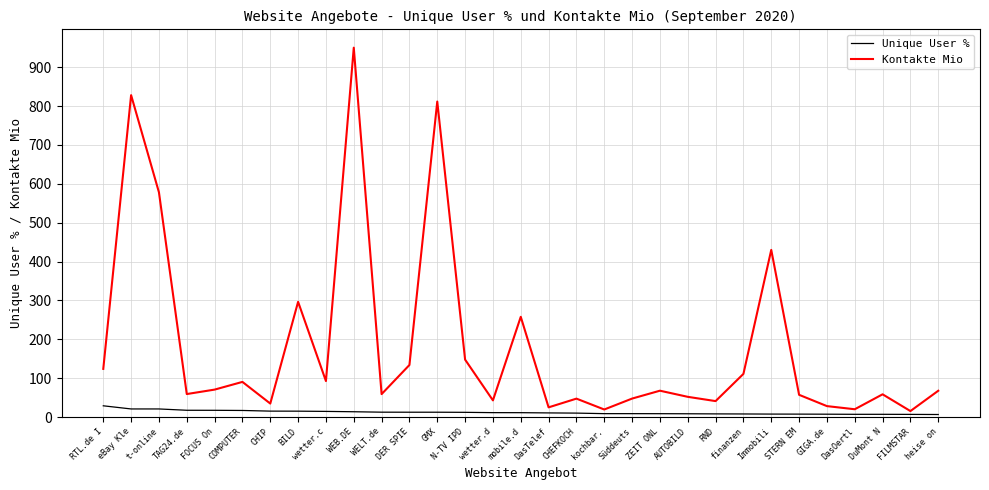

What is the lowest value of the Unique User % series?

6.6